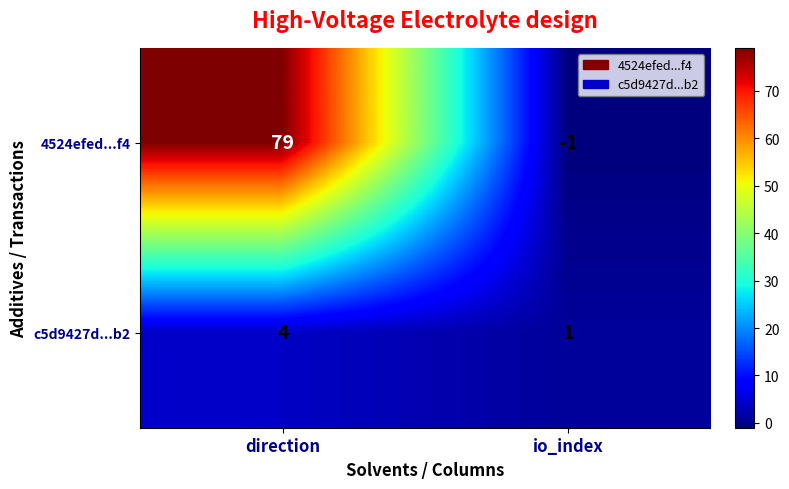

Read the c5d9427d...b2 value at direction.

4